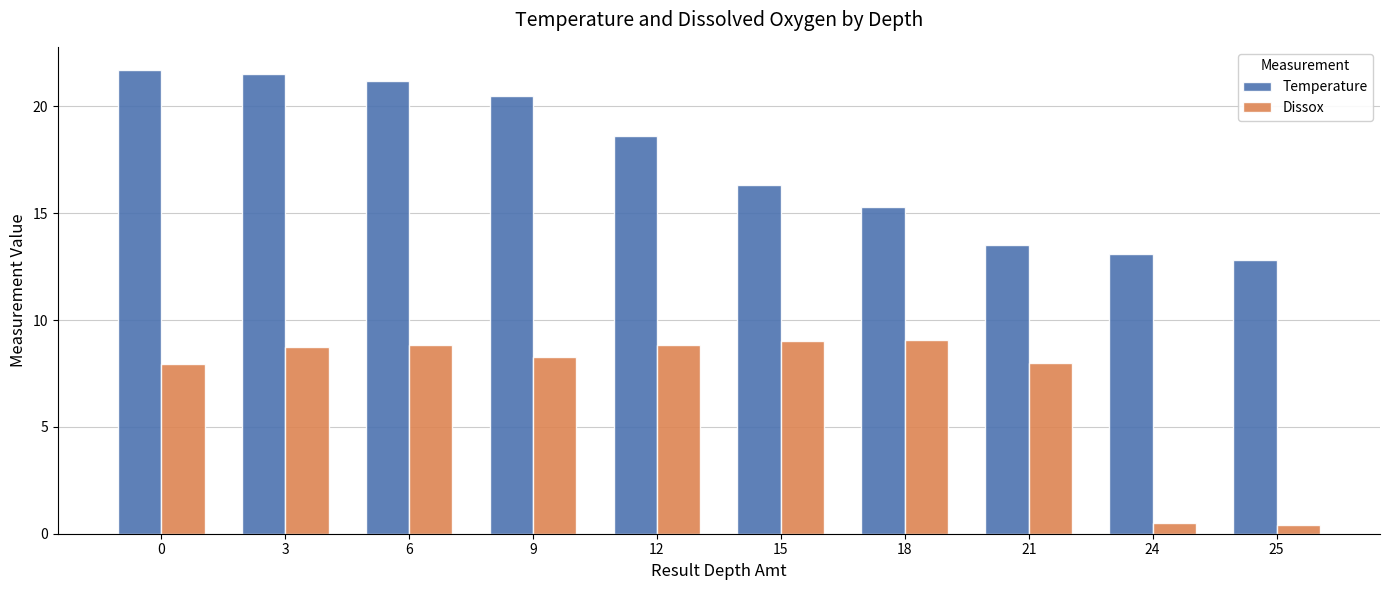

The value of Dissox at 6 is 2.3. True or false?

False